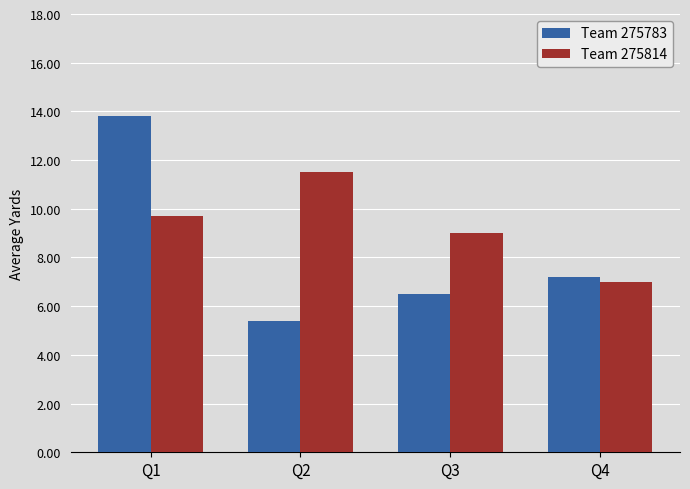

Where is Team 275783 nearest to the value 9?

Q4